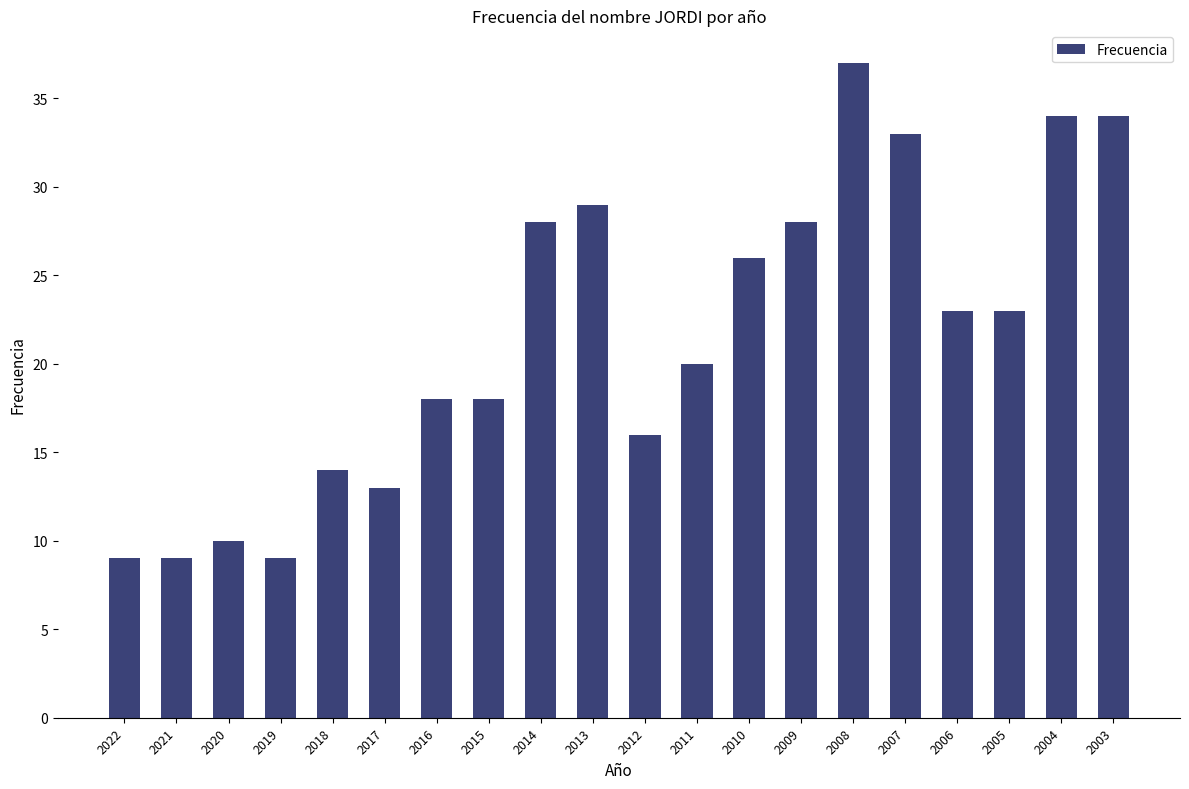

Approximately how many times larger is the value at 2013 compared to 2012?

1.8